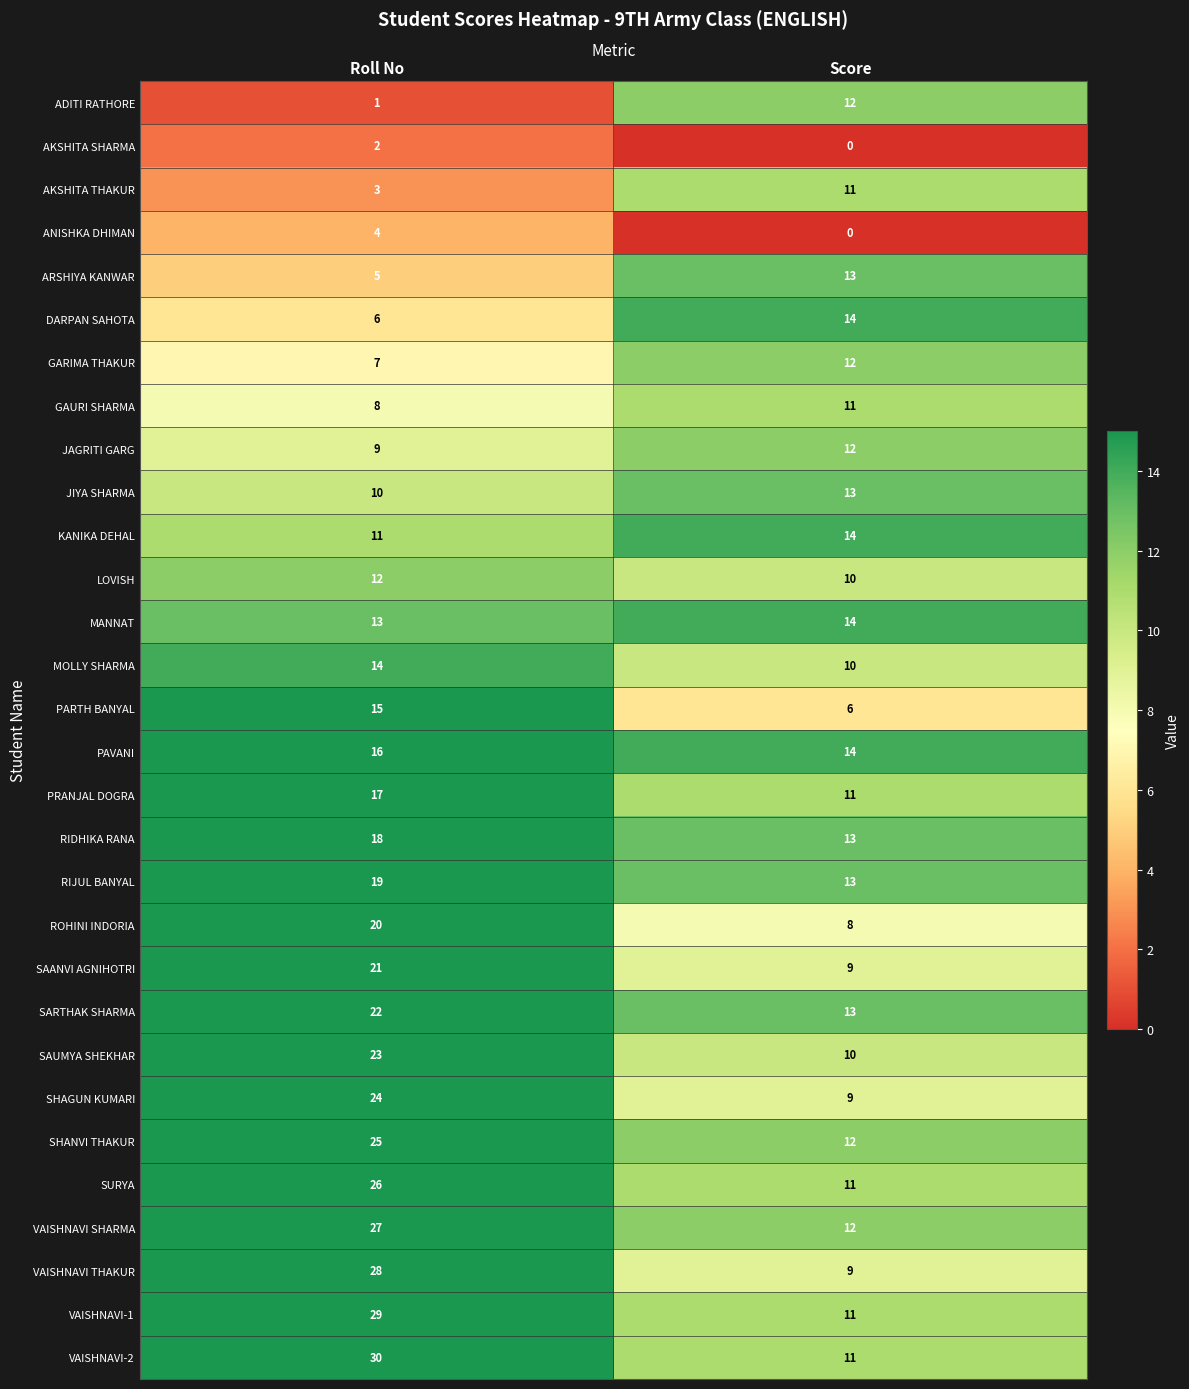

What is the difference between the highest and lowest values at Roll No?

29